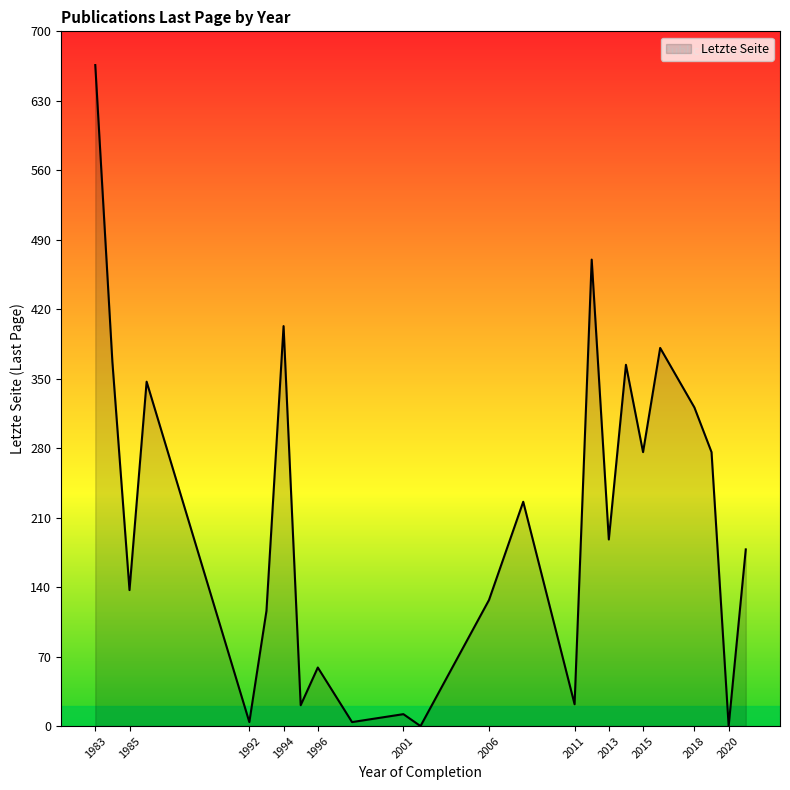

What is the maximum value shown in the chart?

666